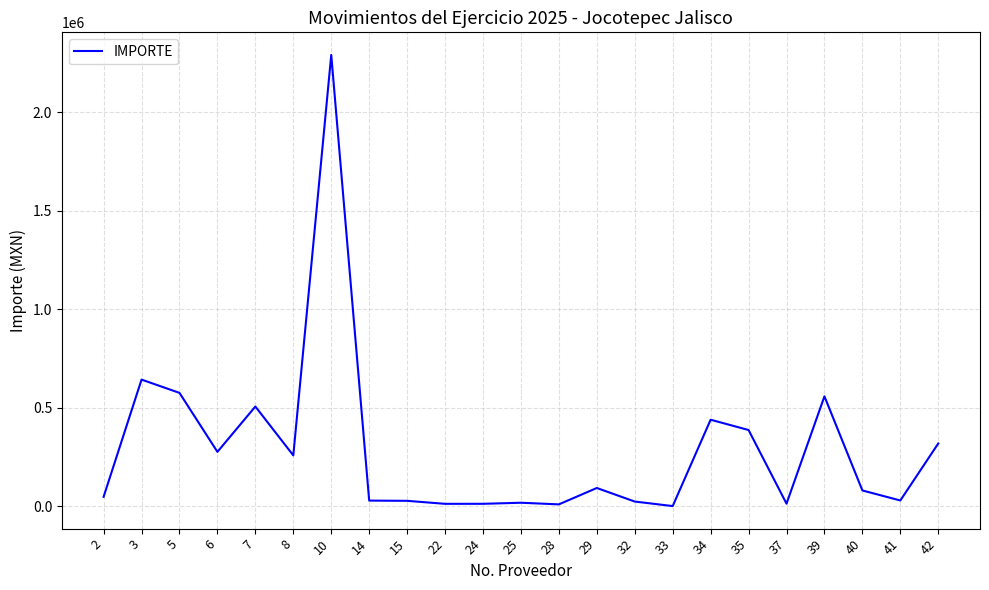

What is the difference between the maximum and minimum values?

2289594.0